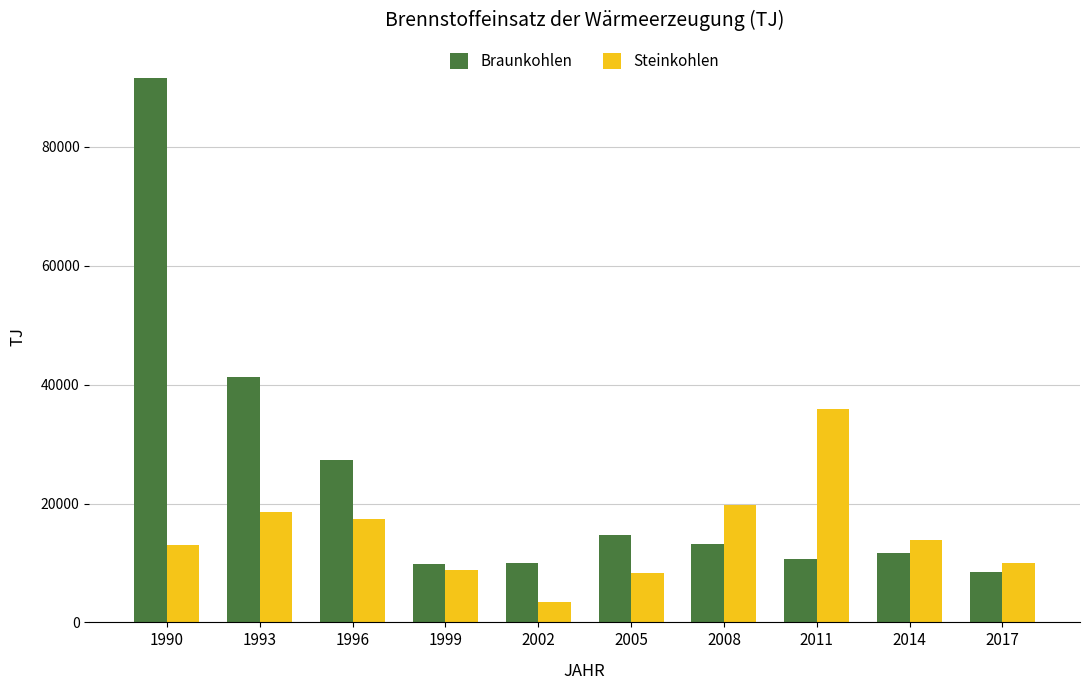

Rank the series at 1993 from highest to lowest value.

Braunkohlen, Steinkohlen